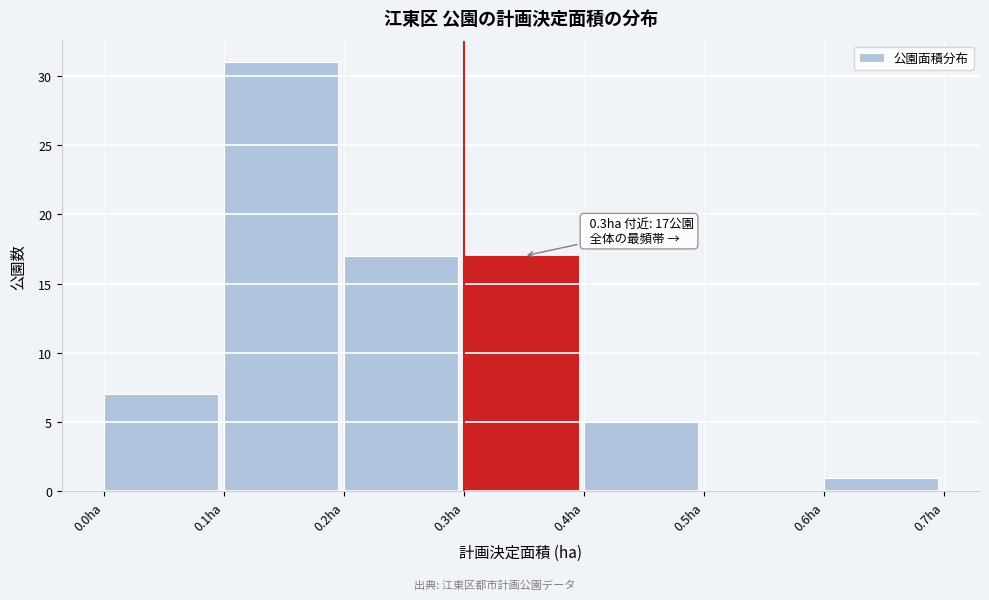

Which range on the x-axis has the tallest bar?

0.1 to 0.2